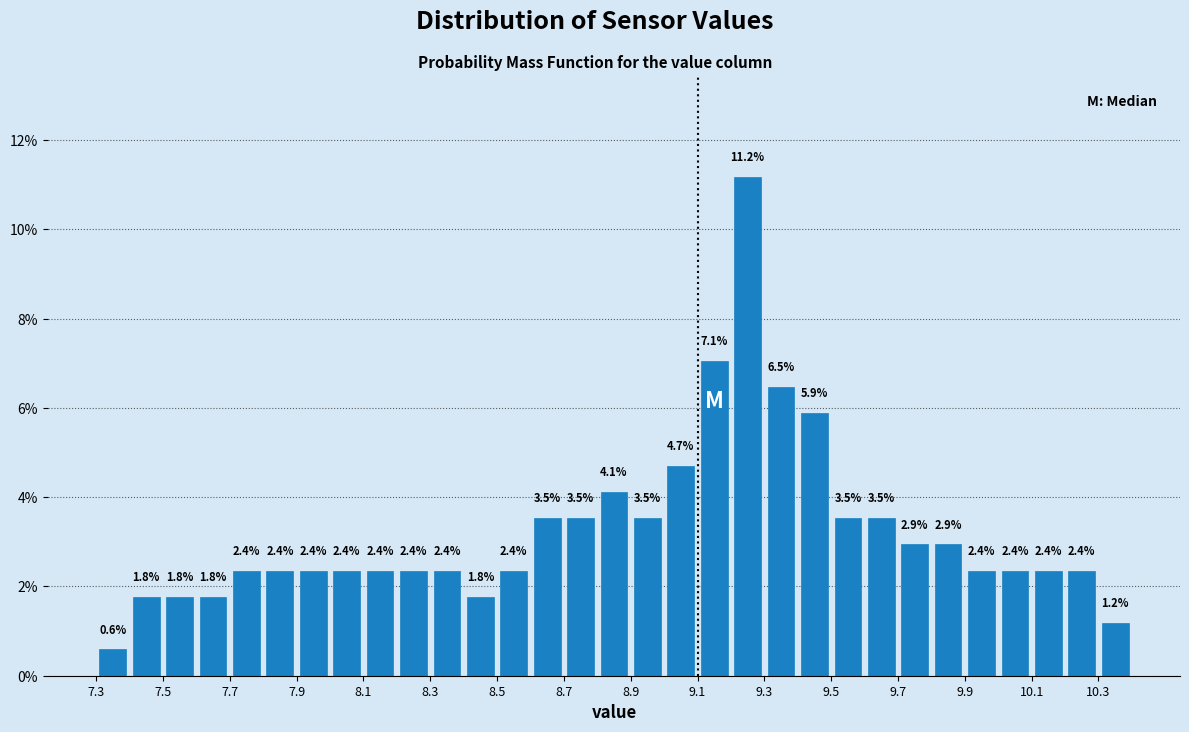

Which range on the x-axis has the tallest bar?

9.2 to 9.3